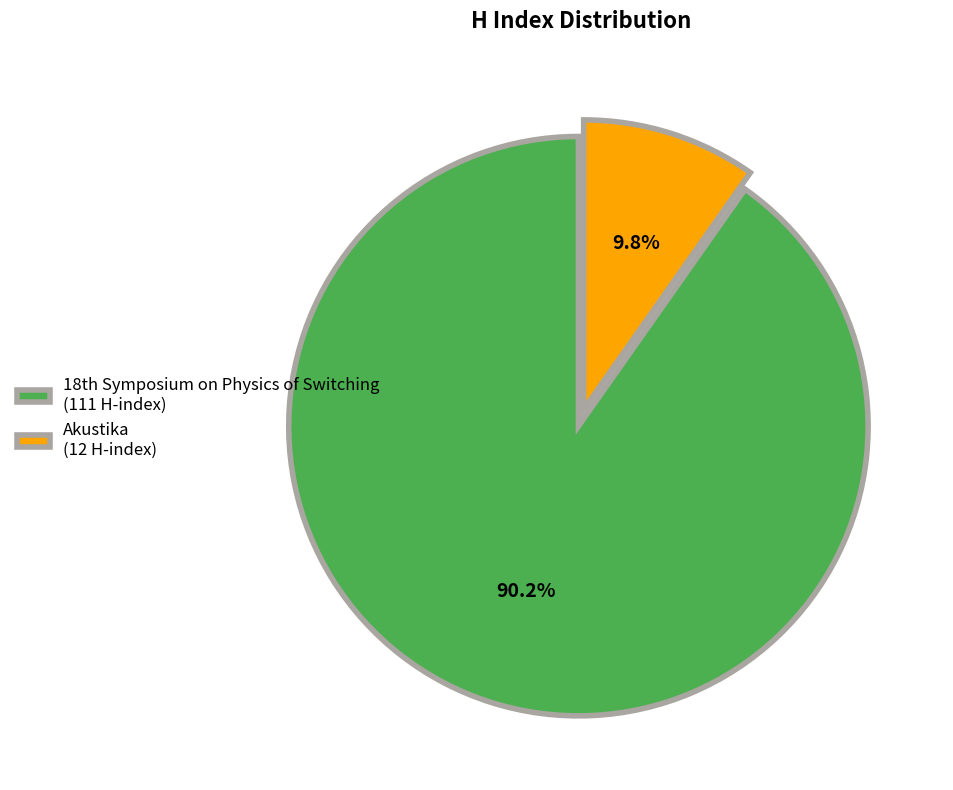

What is the largest slice in the pie chart?

18th Symposium on Physics of Switching